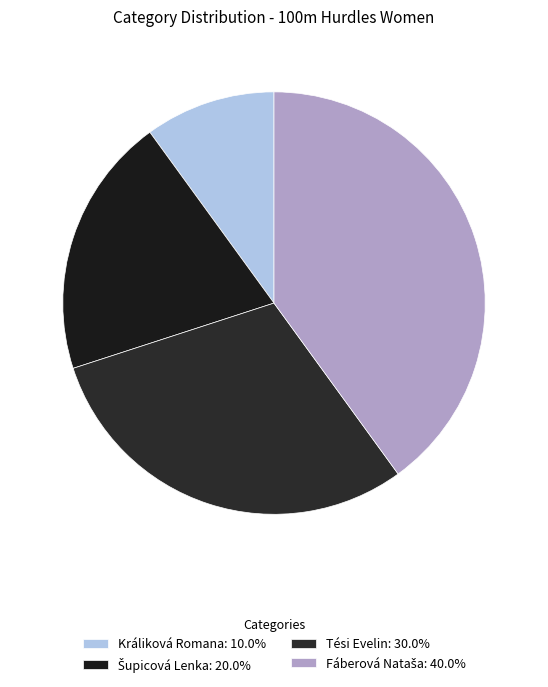

Do Šupicová Lenka and Tési Evelin together represent more than half of the pie?

No